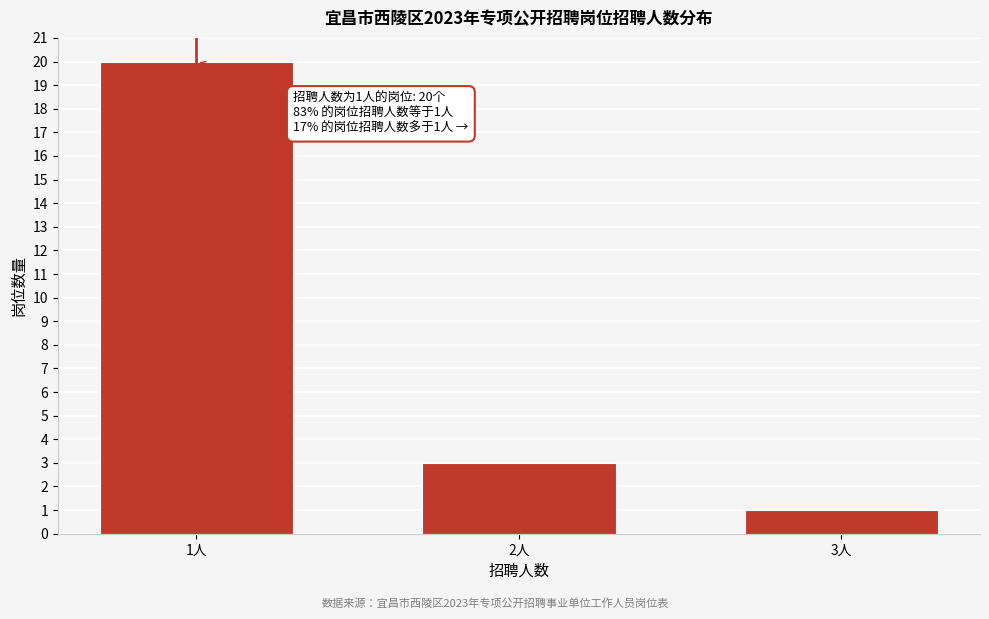

Reading left to right, extract all data points from this chart.

20	3	1